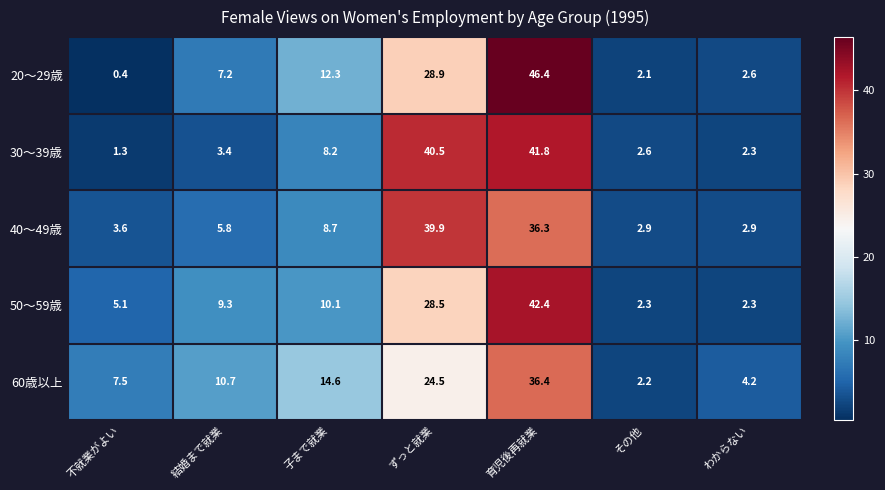

How many data points does each series have?

7